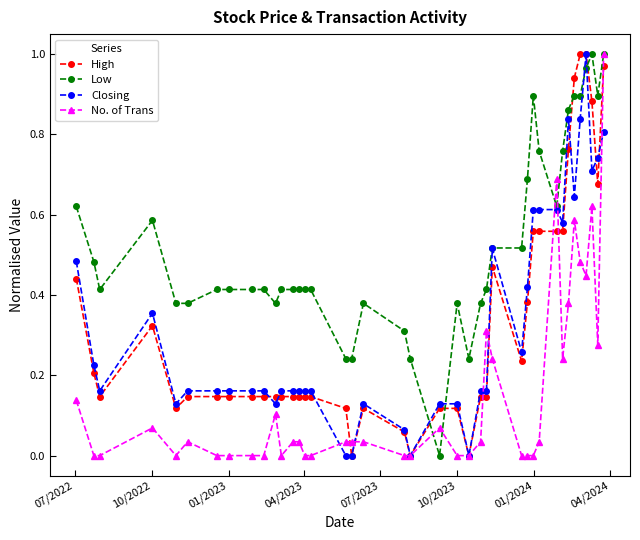

Which series has the largest total across all categories?

Low